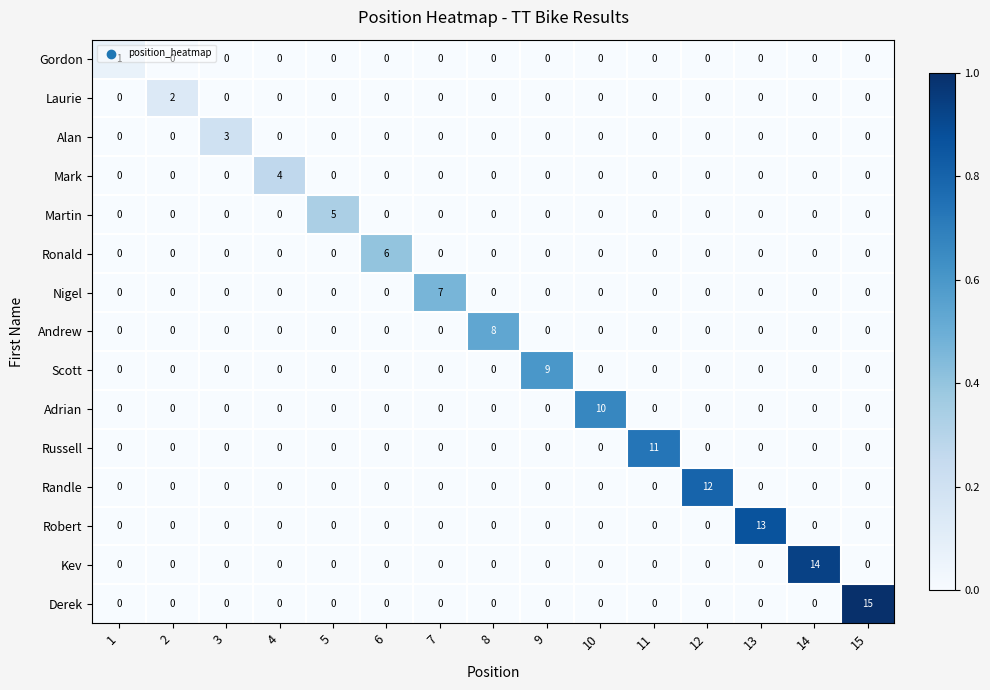

Which series has the widest spread of values?

Derek